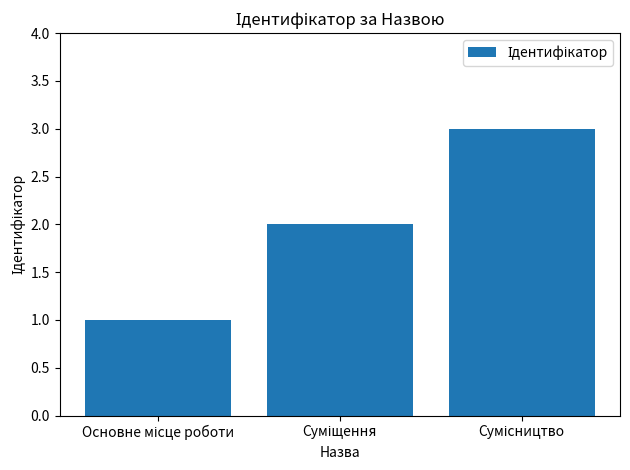

What is the smallest value displayed?

1